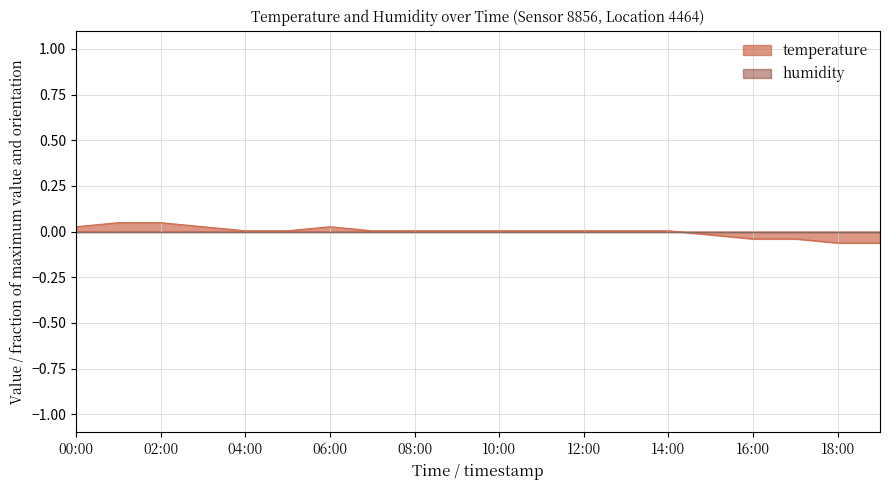

Does the chart display data point markers on the line(s)?

No